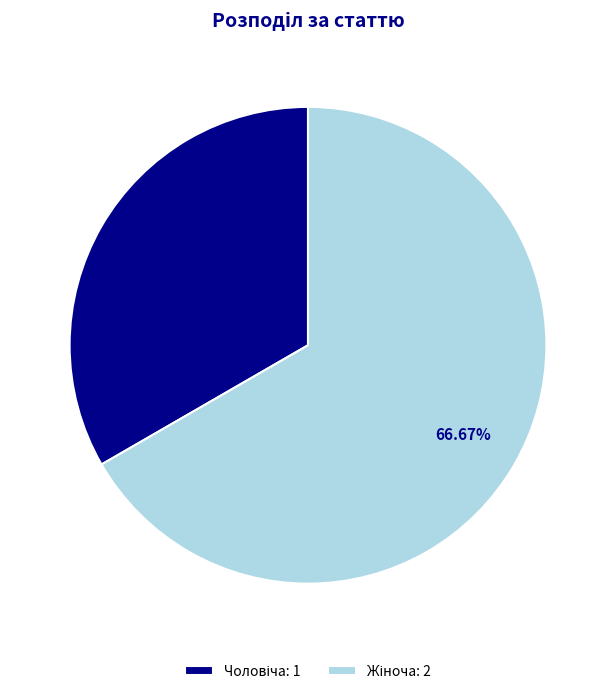

What is the largest slice in the pie chart?

Жіноча